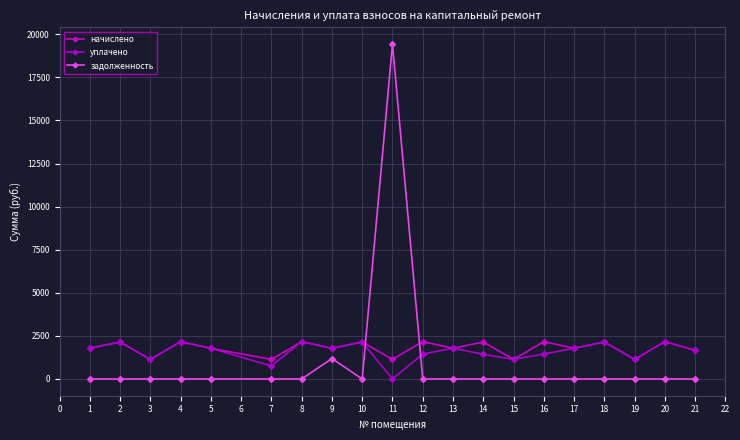

Which series ends up on top after the final intersection of уплачено and задолженность?

уплачено